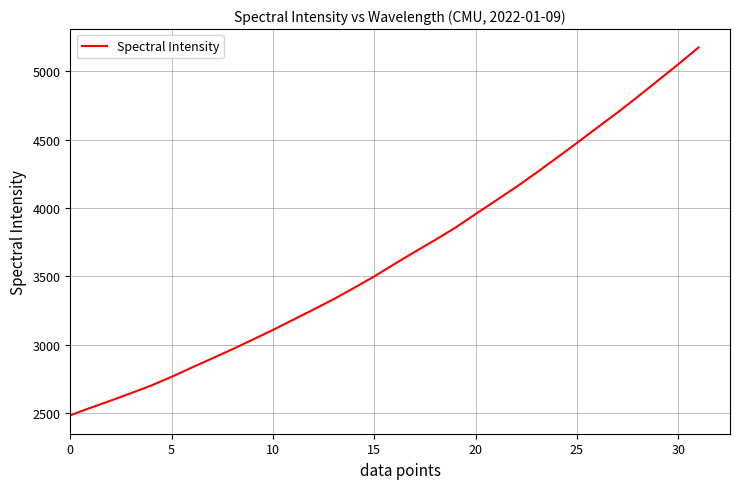

What is the smallest value displayed?

2482.3